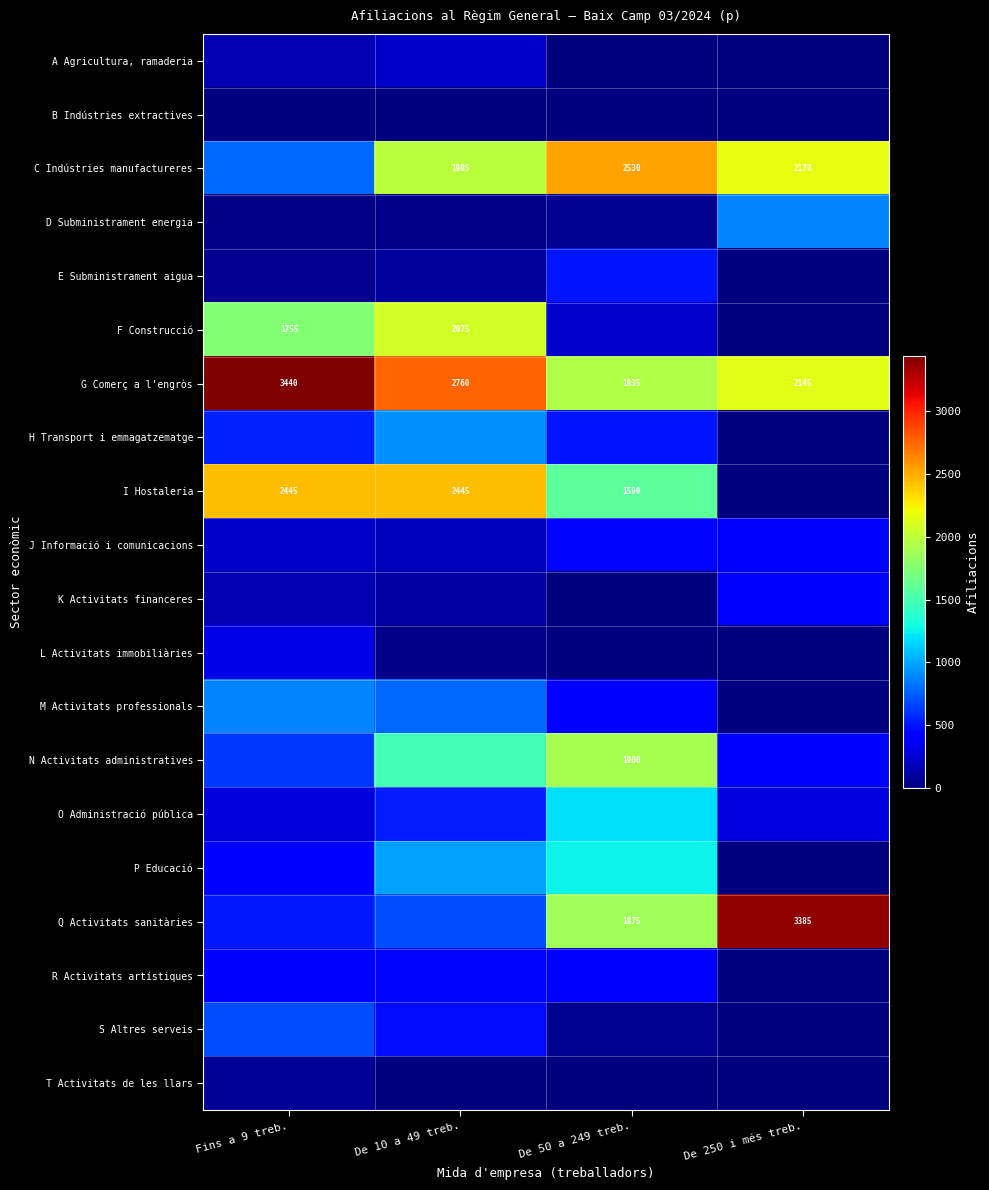

Which category has the lowest value in the G Comerç a l'engròs series?

De 50 a 249 treb.